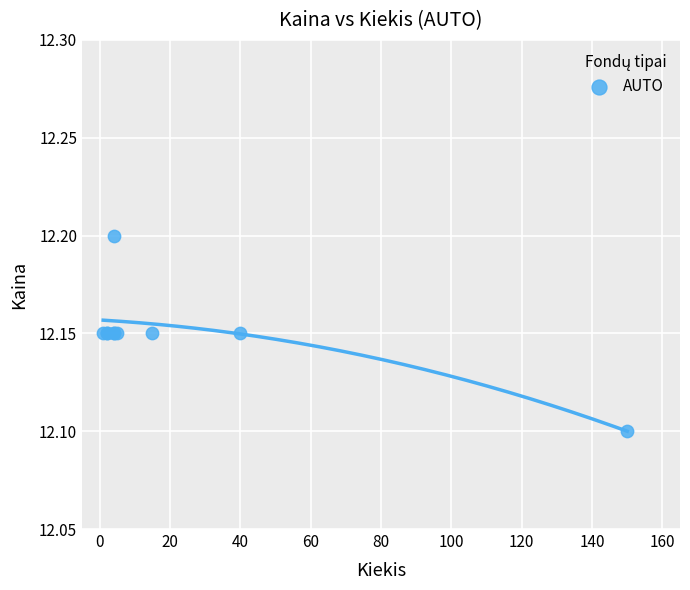

What Y value in the scatter plot is closest to 12?

12.1